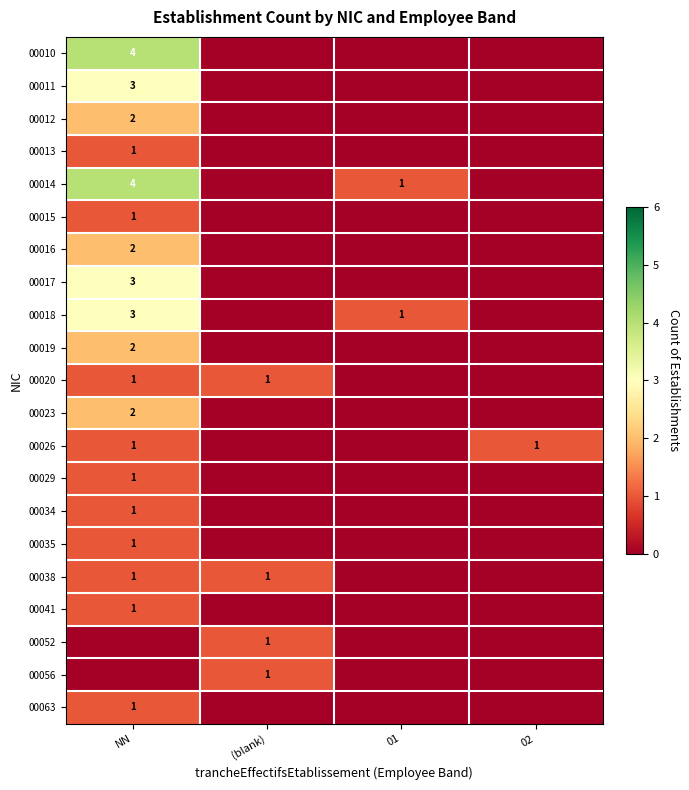

True or false: 00010 has a value of 4 at NN.

True